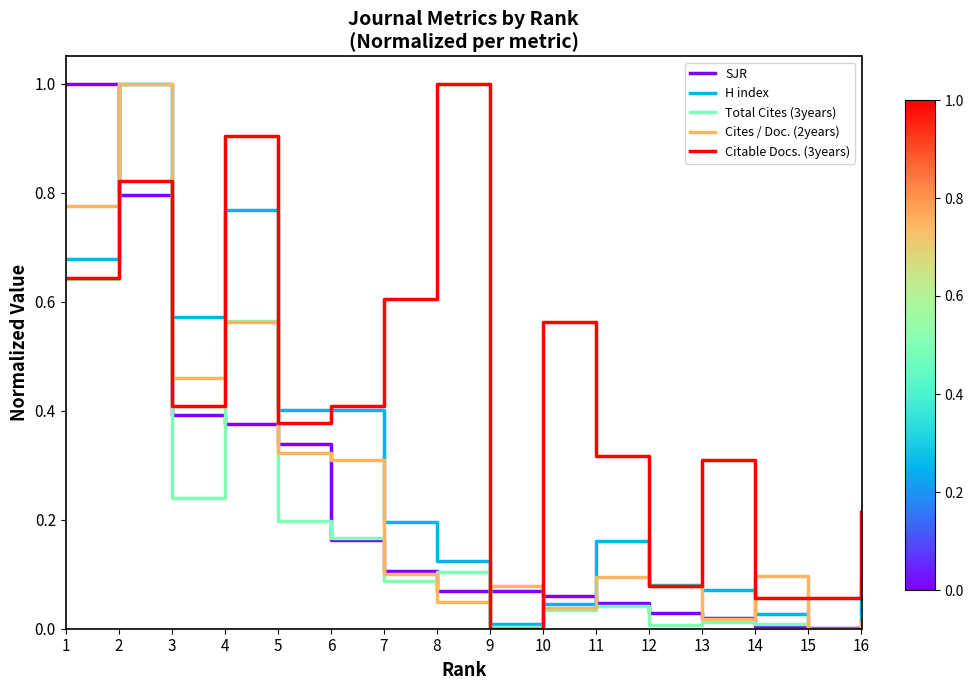

True or false: Cites / Doc. (2years) and SJR intersect in this chart.

True